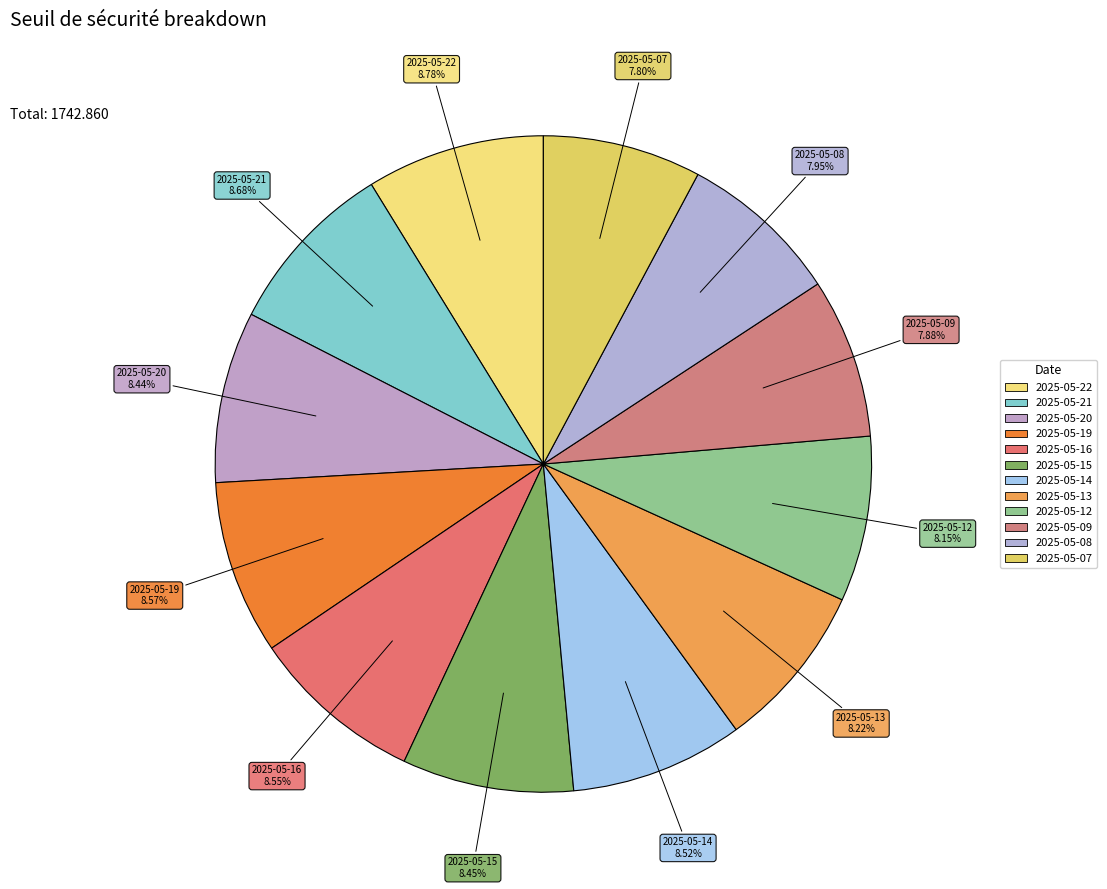

Do 2025-05-12 and 2025-05-16 together represent more than half of the pie?

No